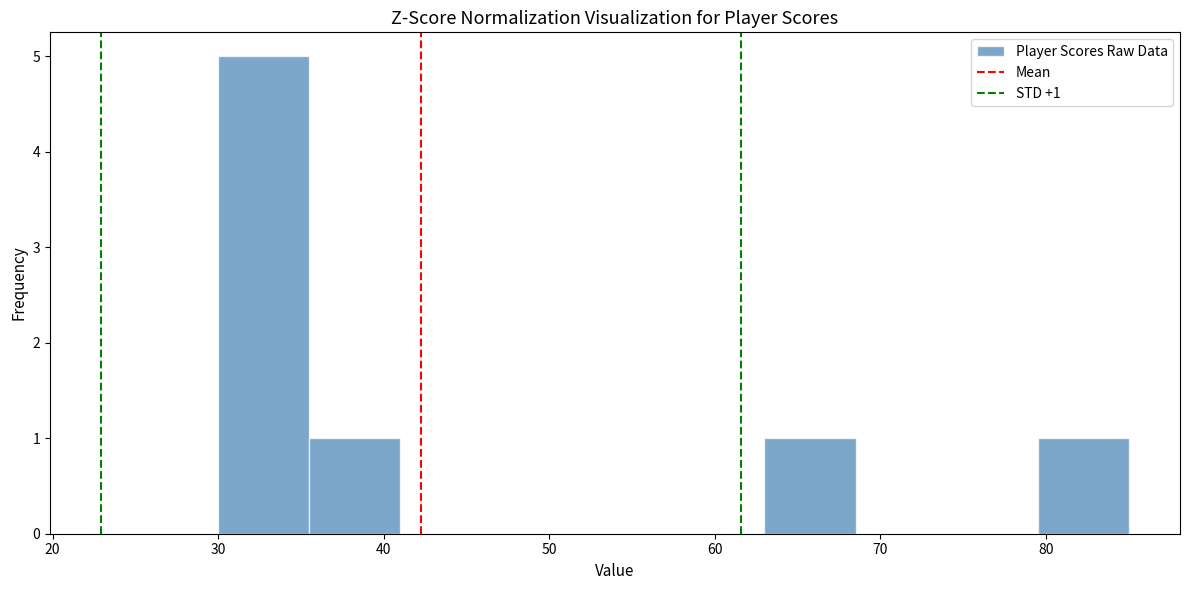

Which range on the x-axis has the tallest bar?

30.0 to 35.5